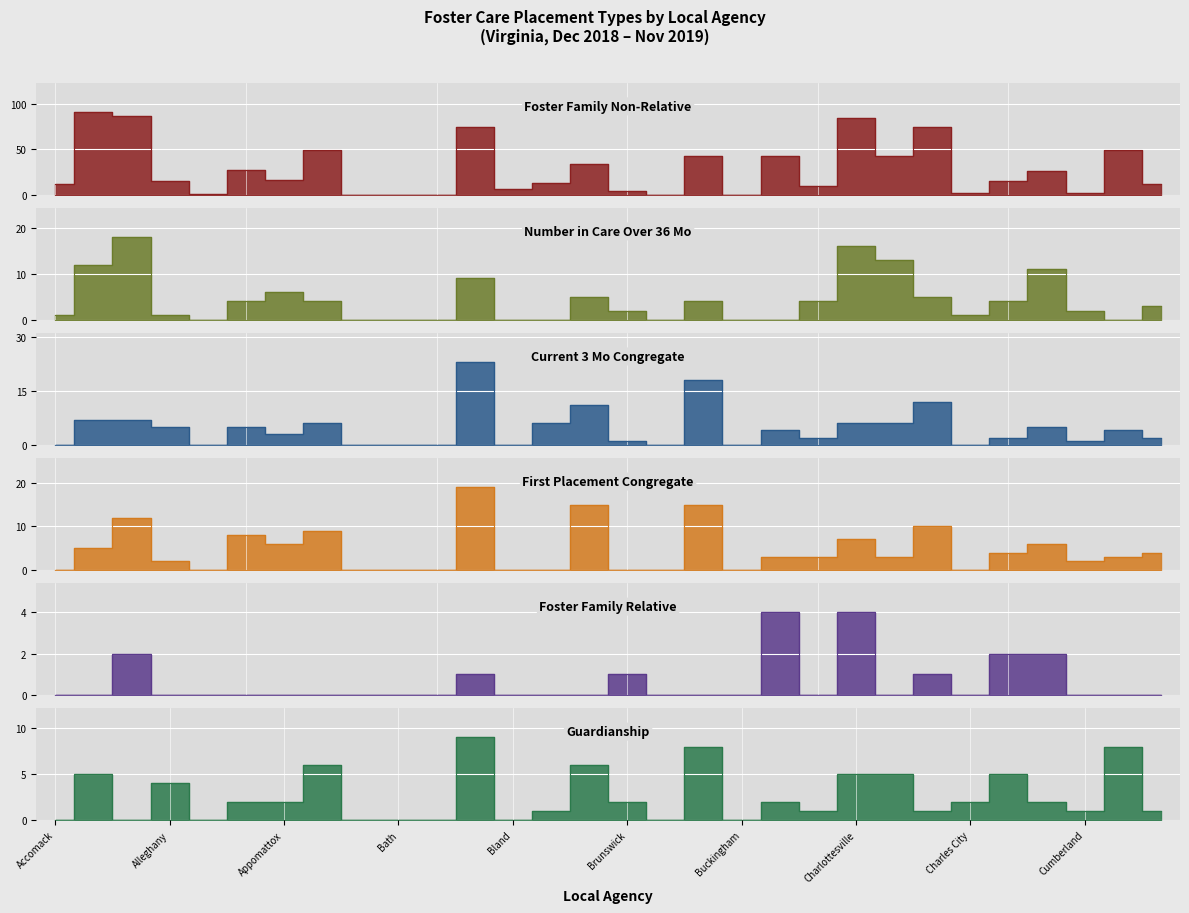

At Bland, list the series in order from smallest to largest.

Number in Care Over 36 Mo, Current 3 Mo Congregate, First Placement Congregate, Foster Family Relative, Guardianship, Foster Family Non-Relative